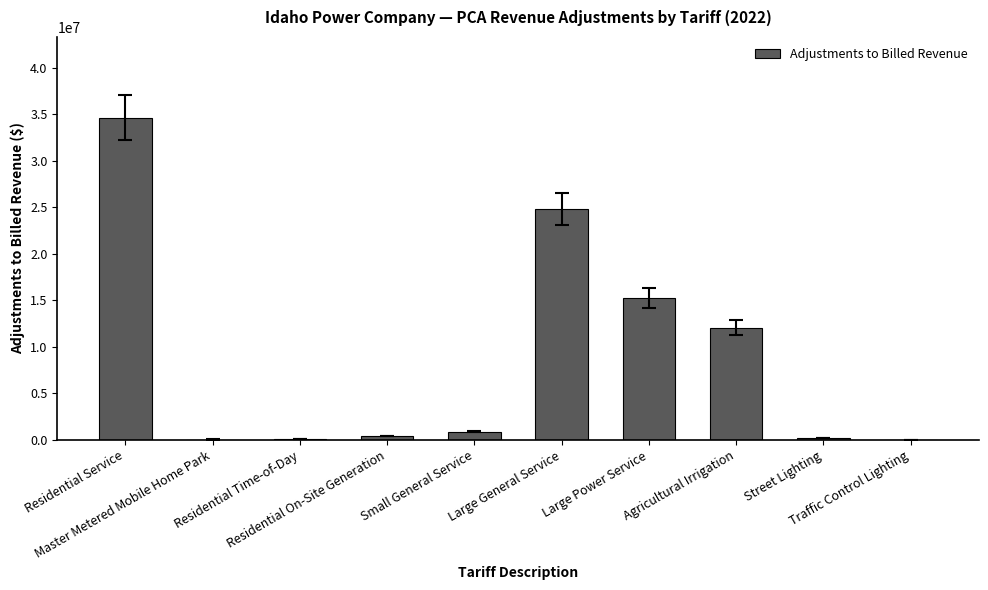

What is the change in value from Large General Service to Traffic Control Lighting?

-24795767.5